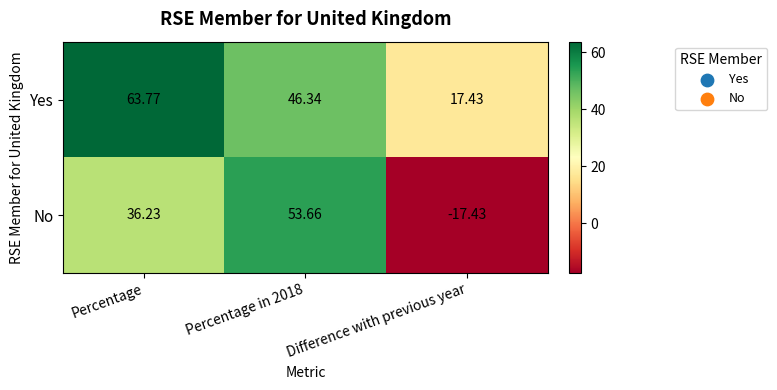

At which label does Yes reach its peak?

Percentage